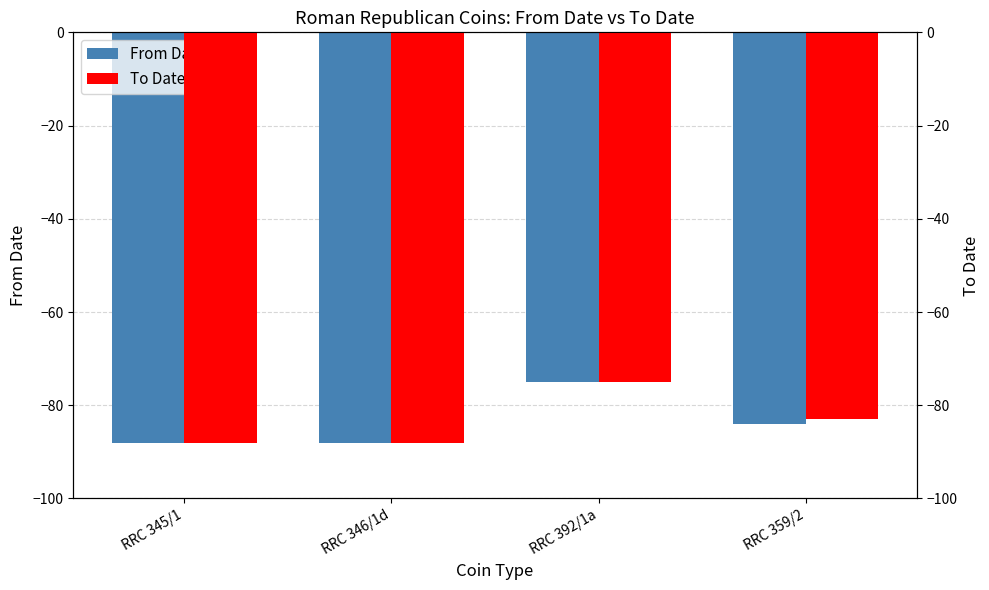

How many values in the From Date series are below -84?

2